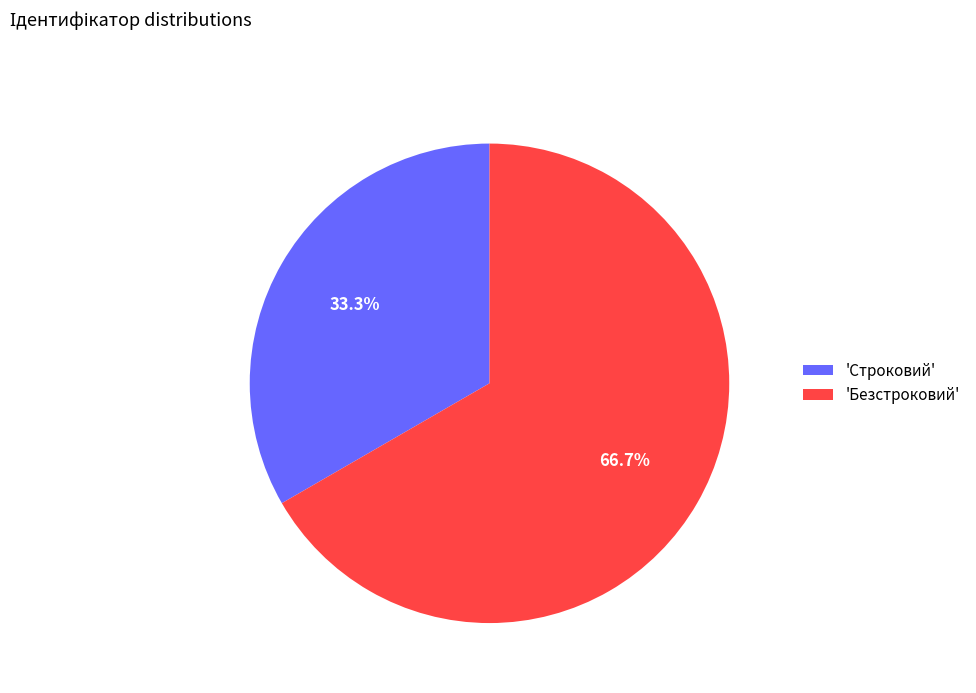

Rank the categories by value from lowest to highest.

'Строковий', 'Безстроковий'